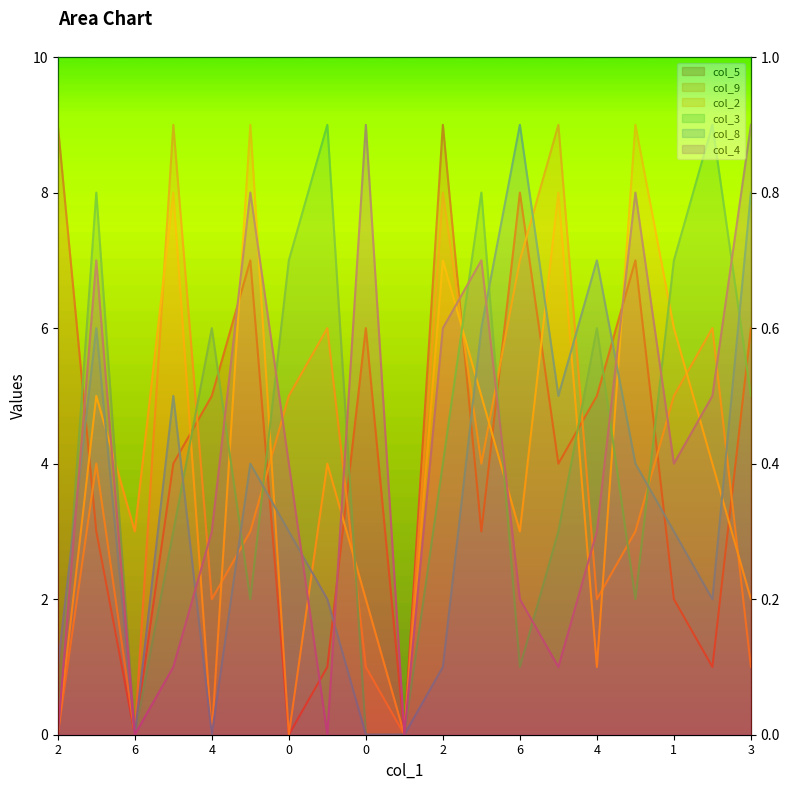

How many interior local valleys does the col_5 series have?

6